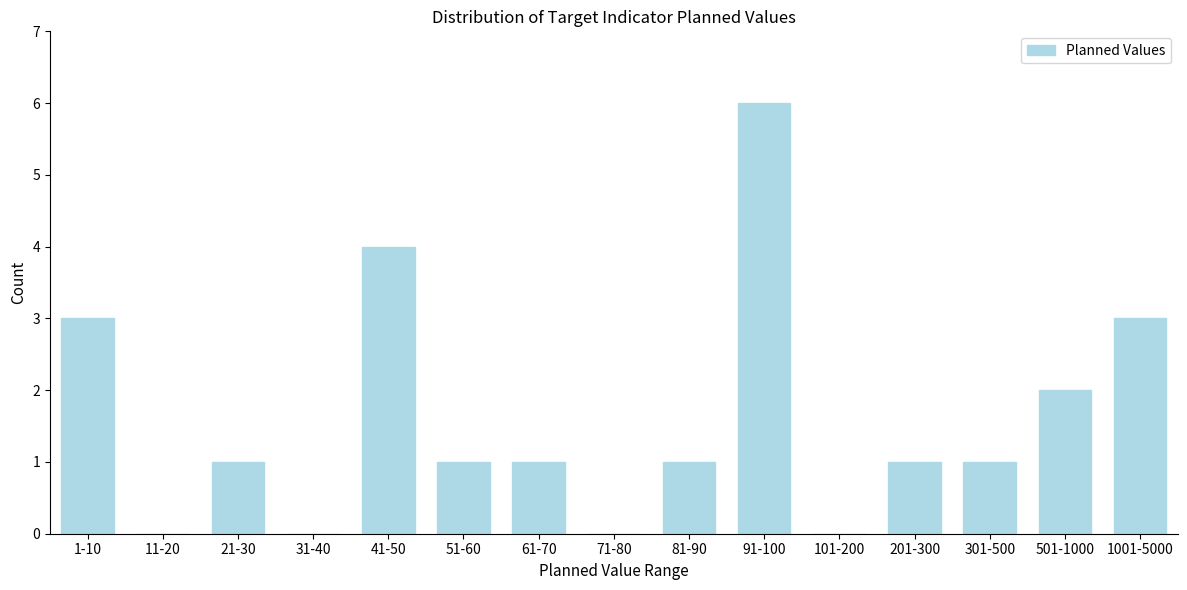

Reading left to right, transcribe all the data shown in this chart.

1-10=3	11-20=0	21-30=1	31-40=0	41-50=4	51-60=1	61-70=1	71-80=0	81-90=1	91-100=6	101-200=0	201-300=1	301-500=1	501-1000=2	1001-5000=3